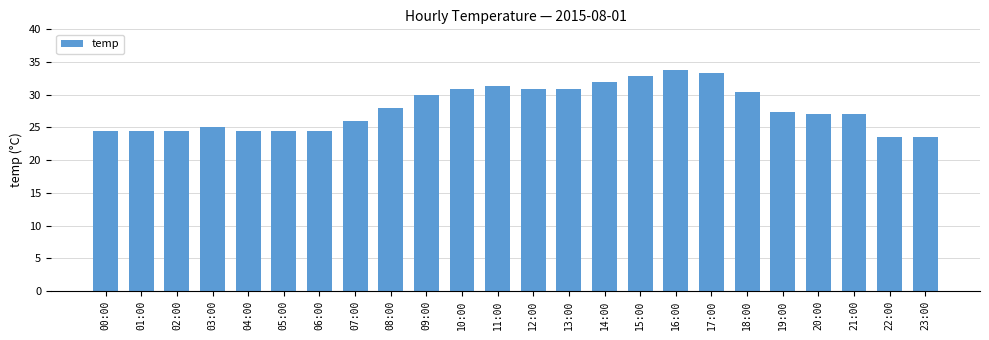

How many bars are there in total?

24